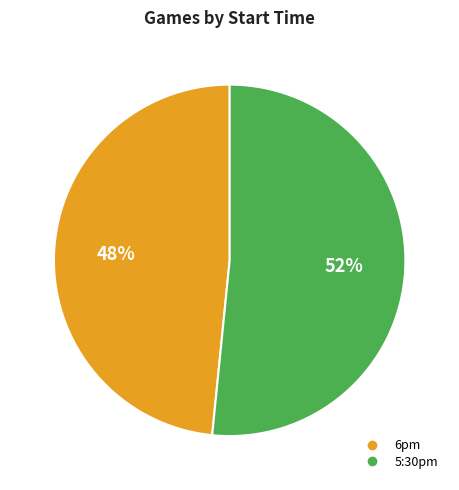

To the nearest percent, what portion does 5:30pm represent?

52%